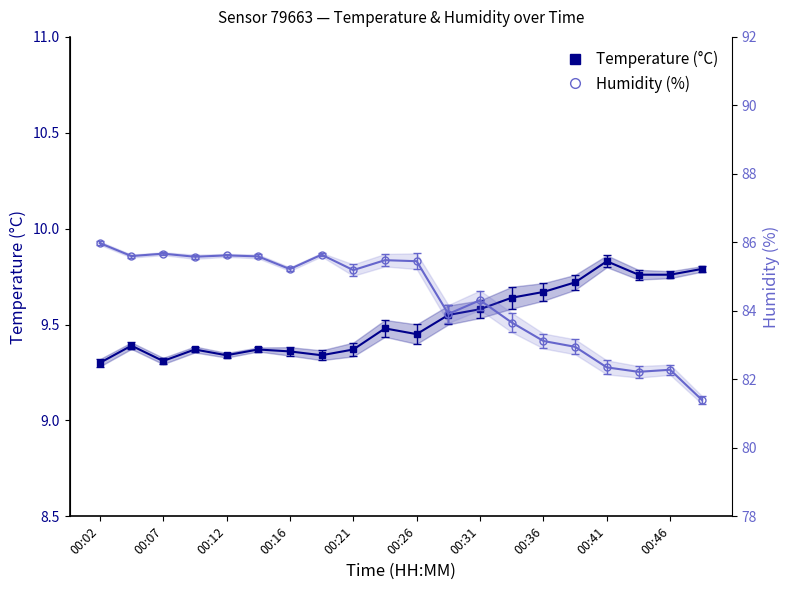

At which category is the sum across all series the highest?

00:02